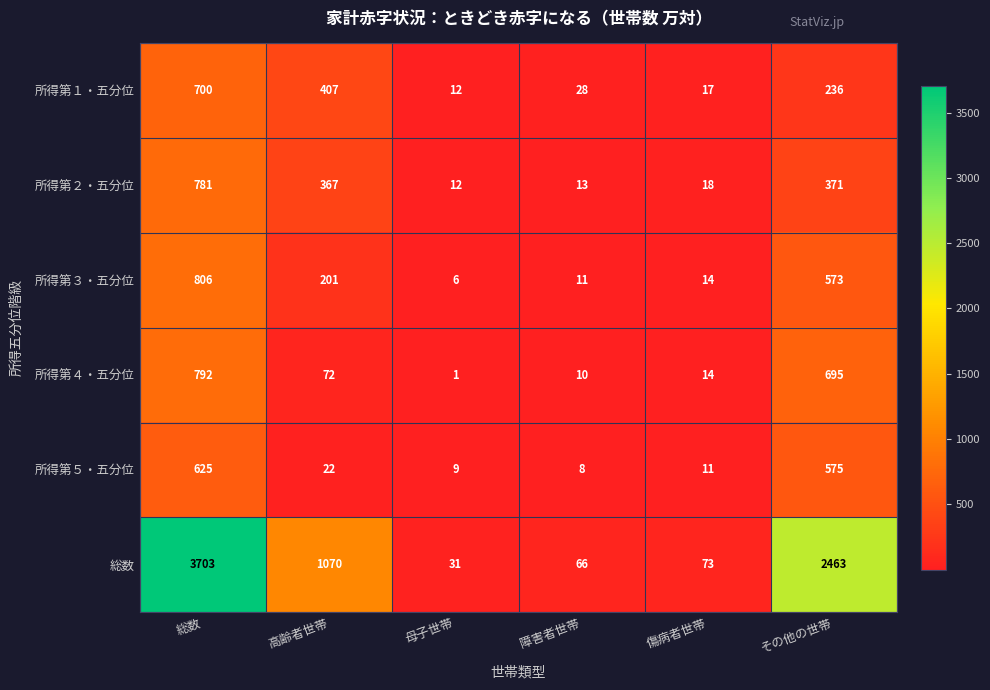

Rank the series at 障害者世帯 from lowest to highest value.

所得第５・五分位, 所得第４・五分位, 所得第３・五分位, 所得第２・五分位, 所得第１・五分位, 総数